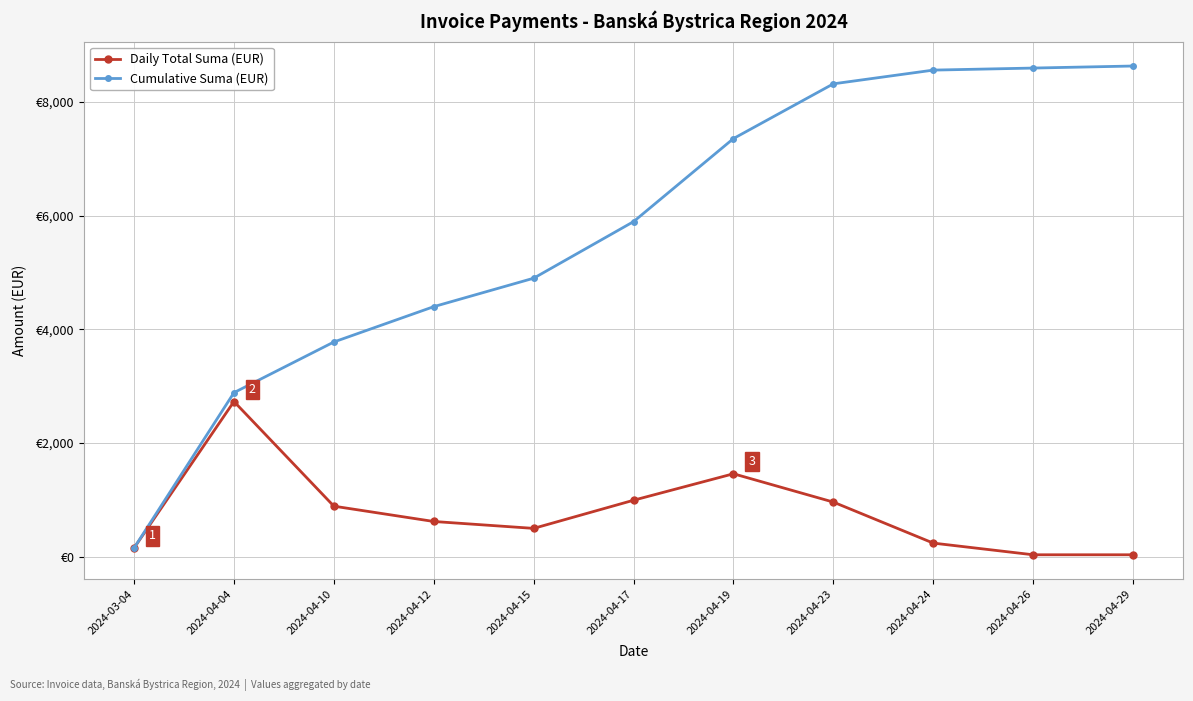

Between 2024-04-17 and 2024-04-29, which series saw the biggest shift?

Cumulative Suma (EUR)